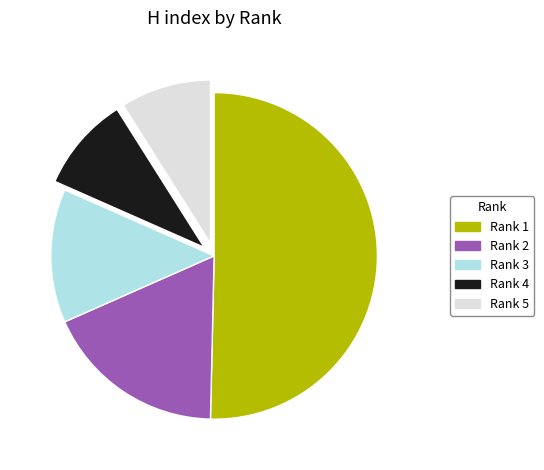

What is the ratio of the value at Rank 4 to the value at Rank 5?

1.0